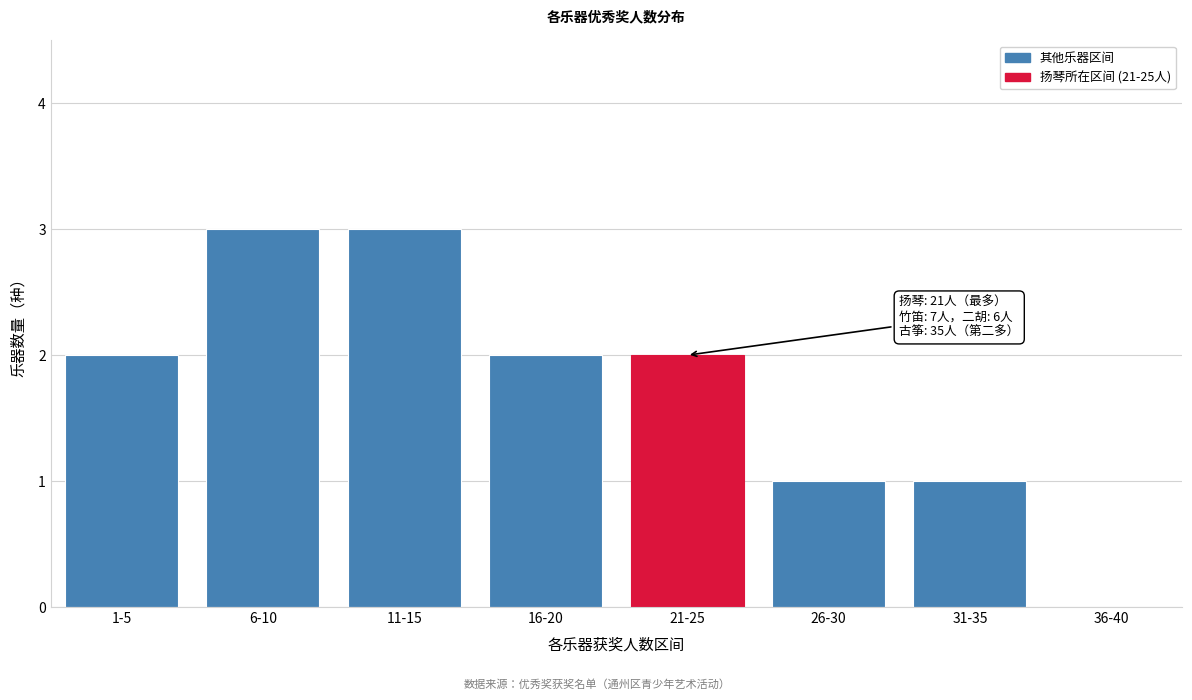

Reading left to right, list all the values displayed in this chart.

1-5=2	6-10=3	11-15=3	16-20=2	21-25=2	26-30=1	31-35=1	36-40=0